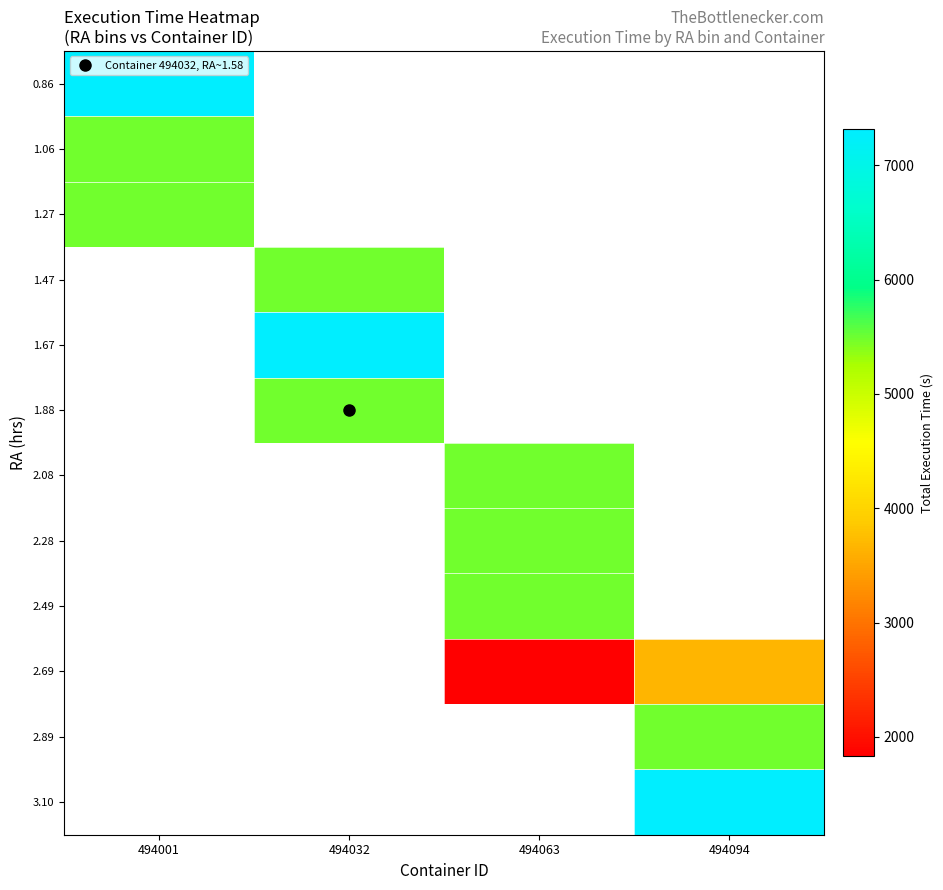

How many data points does each series have?

4